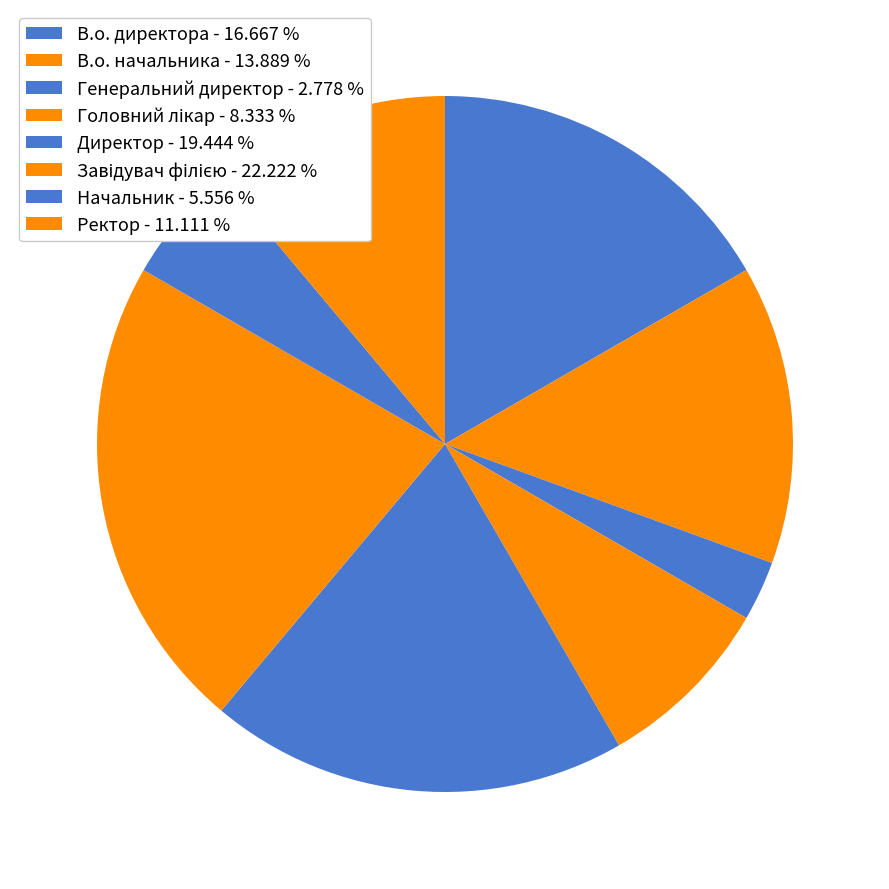

True or false: Головний лікар accounts for 2% of the total.

False